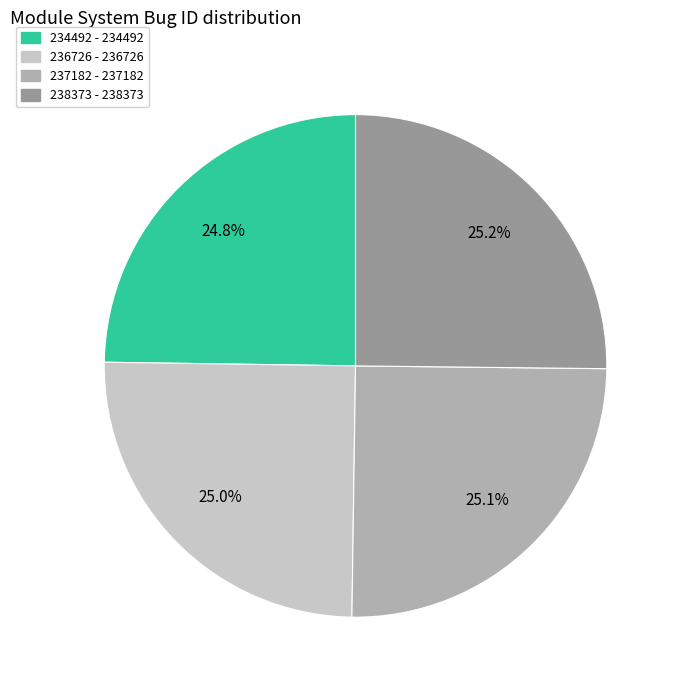

How much of the chart is everything except 237182?

74.9%